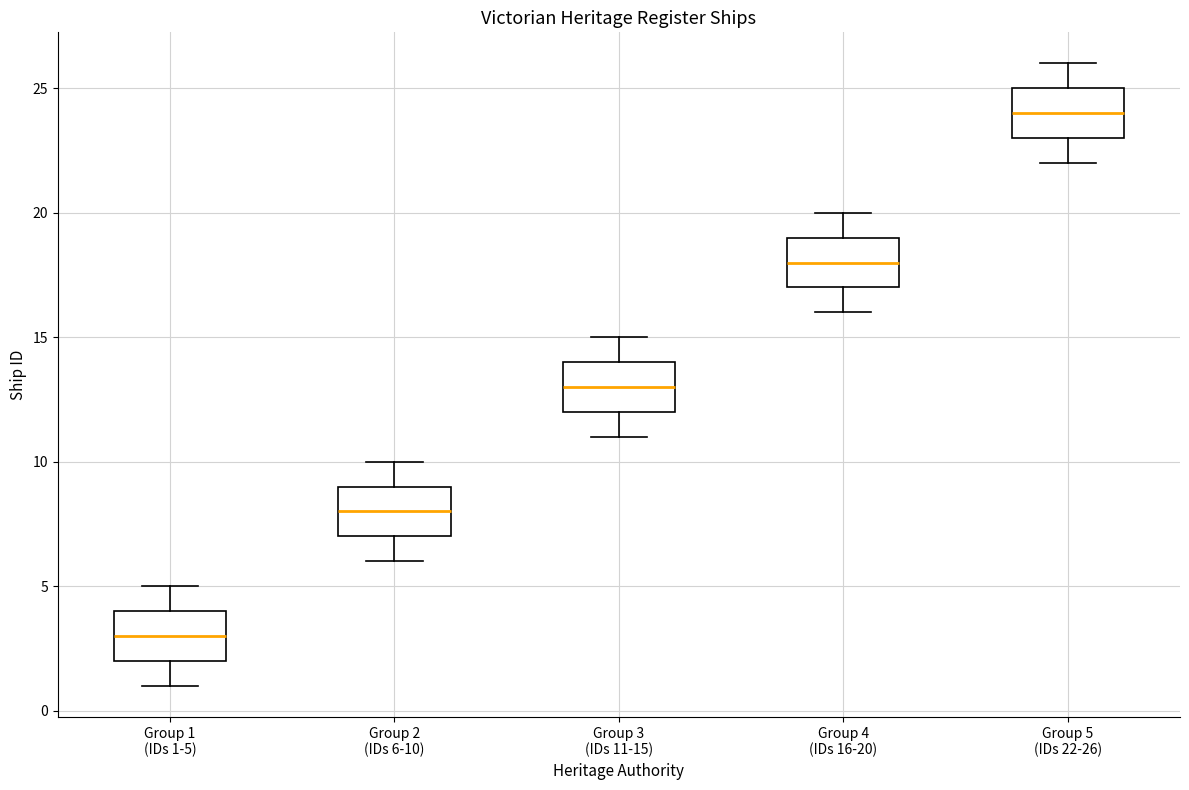

Reading left to right, transcribe this box plot: for each box, give where its median line is, the range the box spans, and where its two whiskers end, as read against the y-axis. The values are not printed on the chart, so give them approximately, as read against the axis.

Group 1 (IDs 1-5): median 3, box 2 to 4, whiskers 1 to 5
Group 2 (IDs 6-10): median 8, box 7 to 9, whiskers 6 to 10
Group 3 (IDs 11-15): median 13, box 12 to 14, whiskers 11 to 15
Group 4 (IDs 16-20): median 18, box 17 to 19, whiskers 16 to 20
Group 5 (IDs 22-26): median 24, box 23 to 25, whiskers 22 to 26